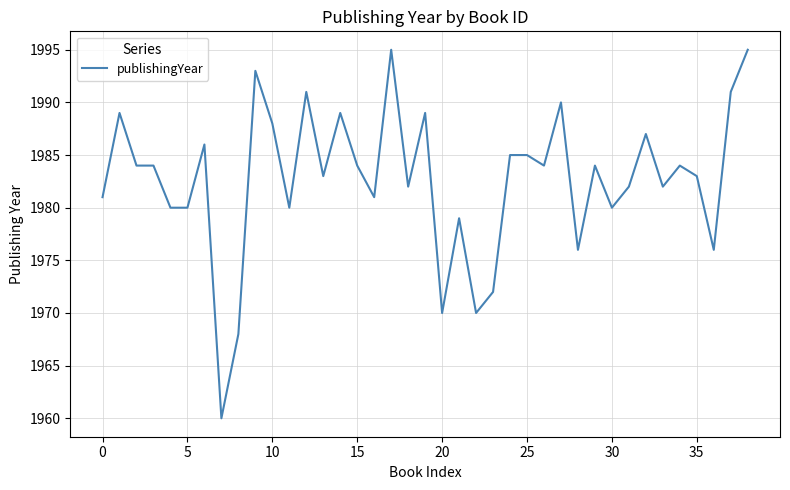

What is the maximum value shown in the chart?

1995